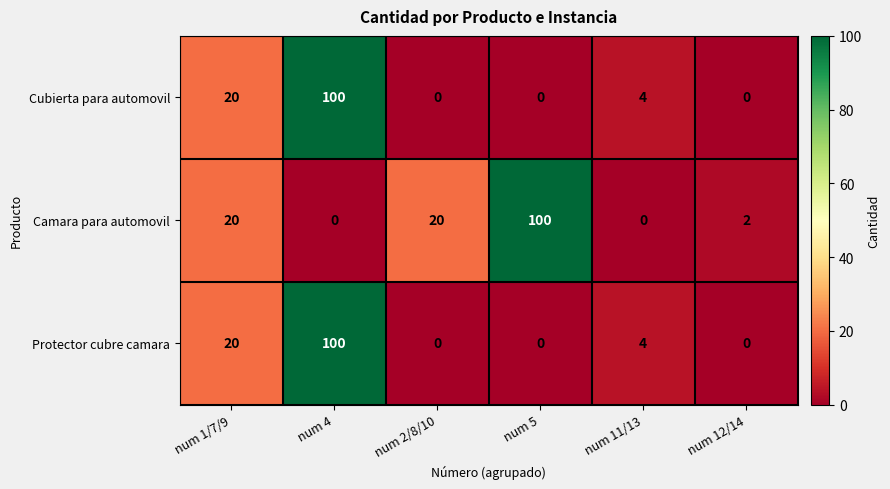

What is the maximum value for Protector cubre camara?

100